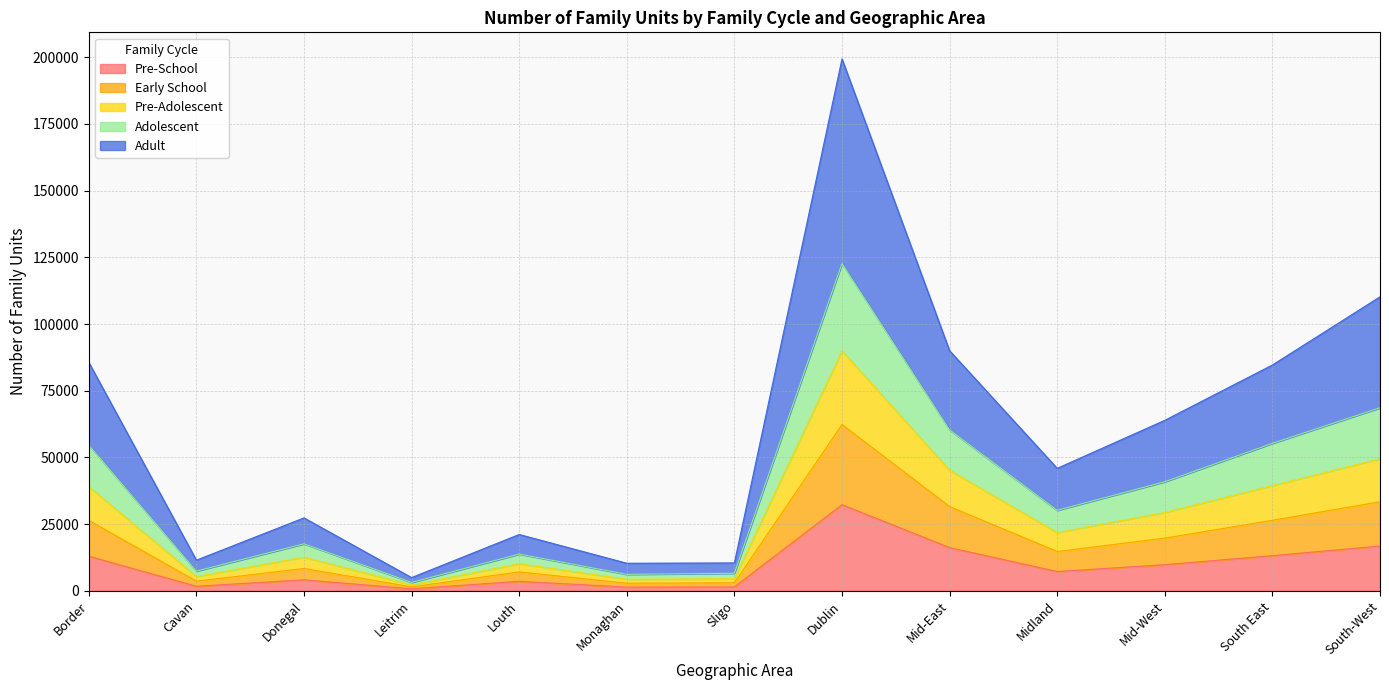

How many interior local peaks does the Adolescent series have?

3